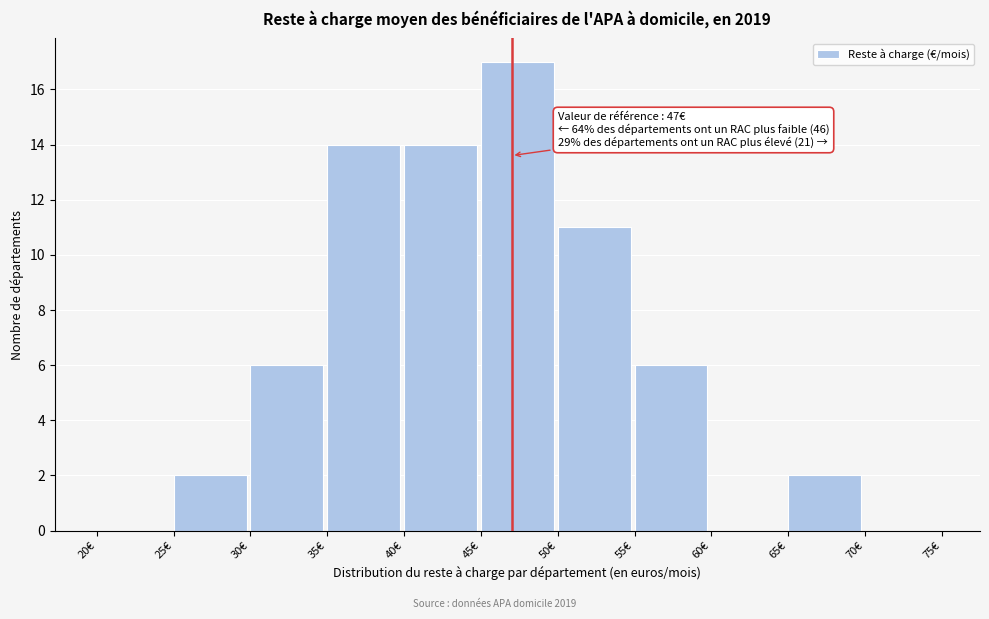

Over which range of the x-axis is the bar tallest?

45 to 50